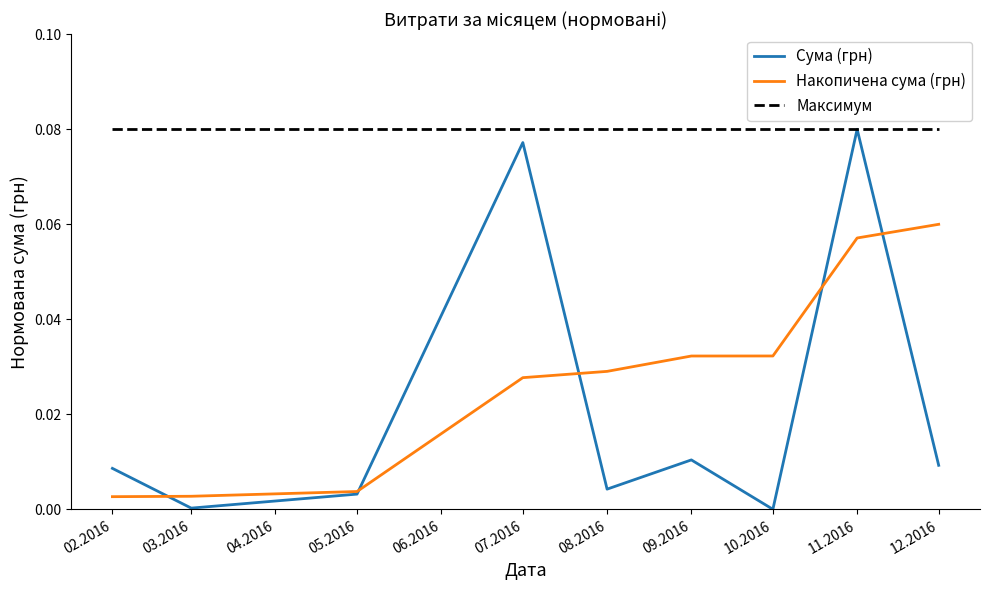

Which category has the highest value in the Накопичена сума (грн) series?

12.2016